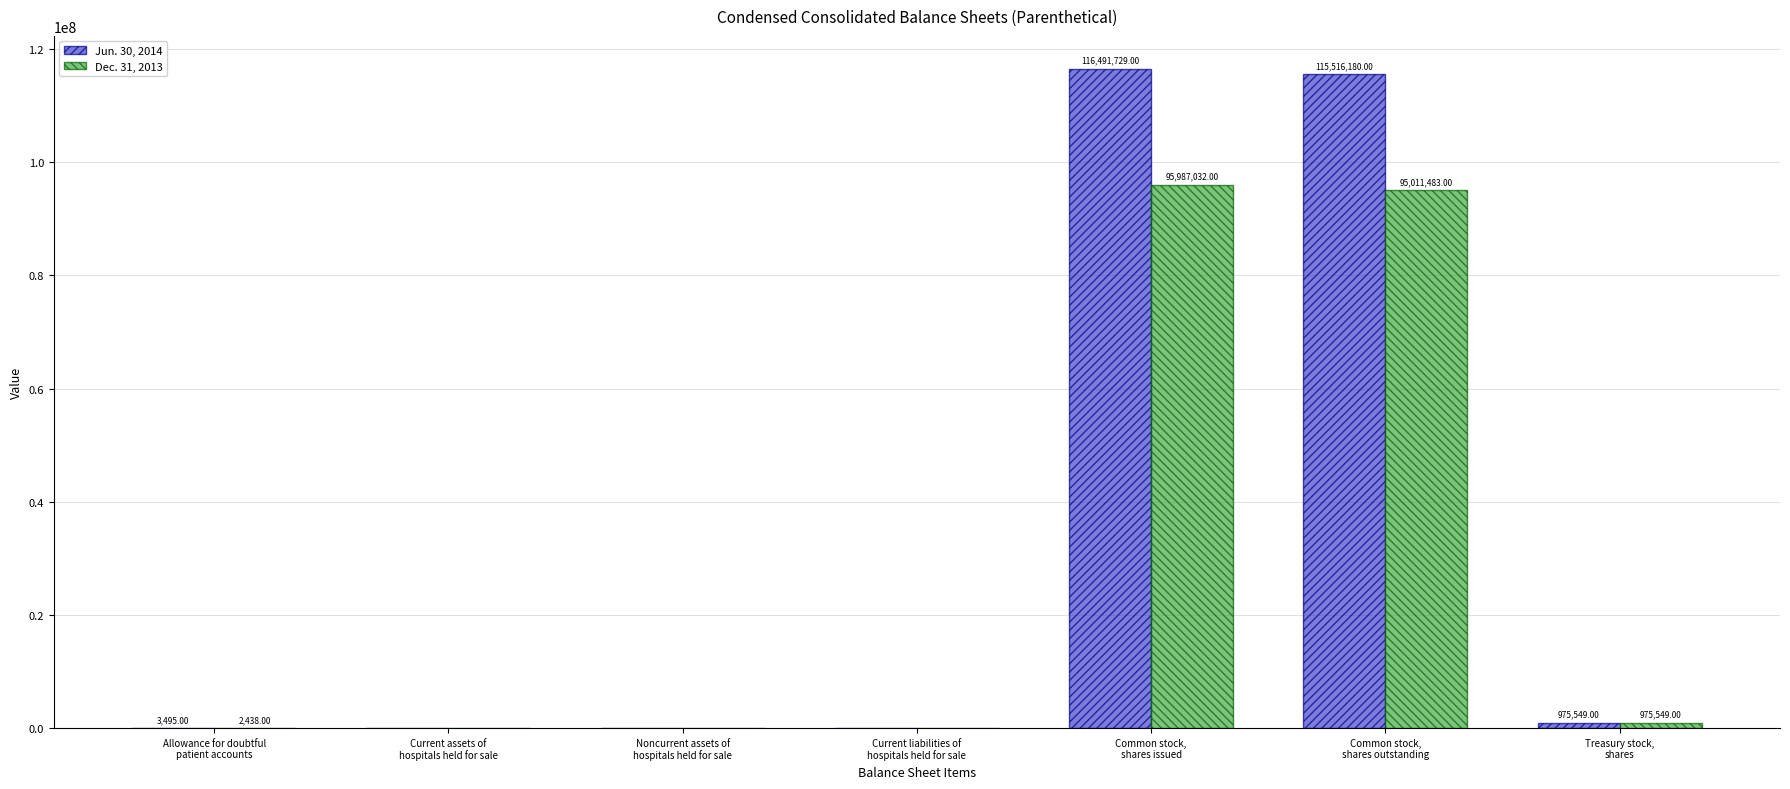

Which series has the largest total across all categories?

Jun. 30, 2014